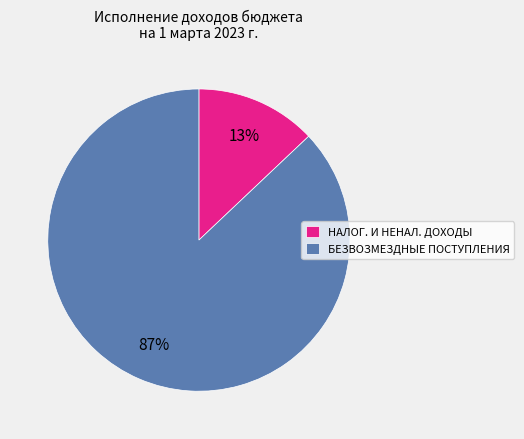

To the nearest percent, what percentage of the pie is НАЛОГ. И НЕНАЛ. ДОХОДЫ?

13%